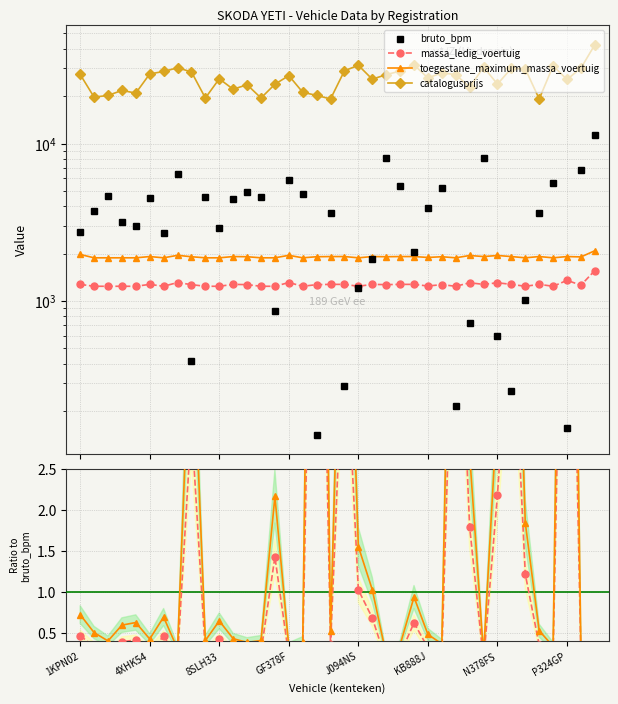

True or false: massa_ledig_voertuig and toegestane_maximum_massa_voertuig intersect in this chart.

False